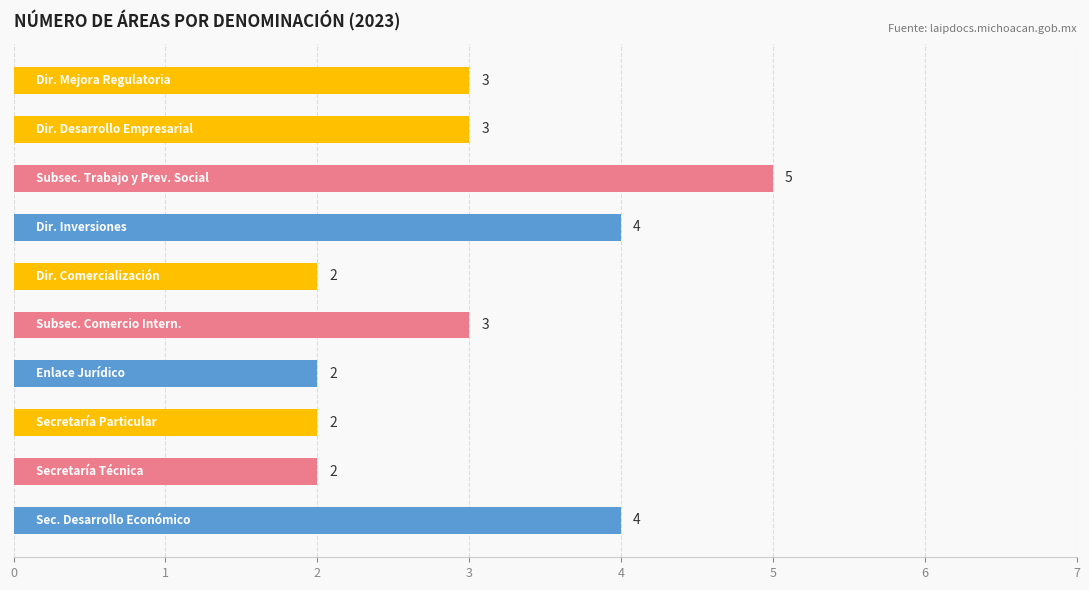

How many categories are shown in the chart?

10